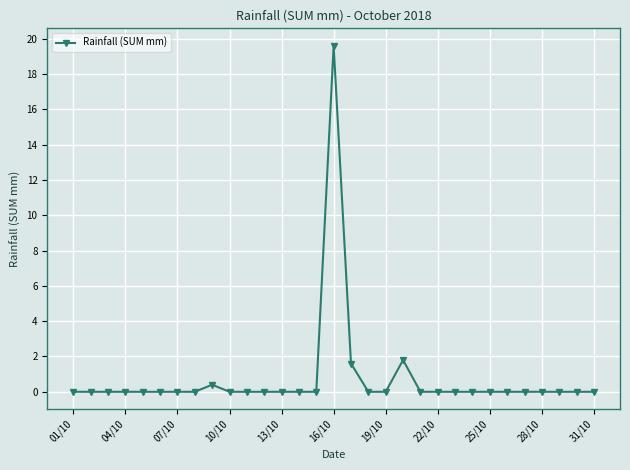

Reading left to right, list all the values displayed in this chart.

0.0	0.0	0.0	0.0	0.0	0.0	0.0	0.0	0.4	0.0	0.0	0.0	0.0	0.0	0.0	19.6	1.6	0.0	0.0	1.8	0.0	0.0	0.0	0.0	0.0	0.0	0.0	0.0	0.0	0.0	0.0